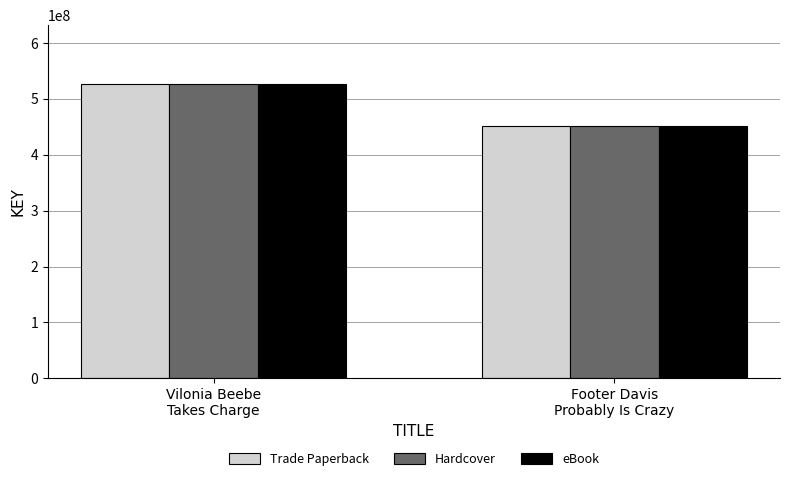

At which label does Trade Paperback reach its peak?

Vilonia Beebe
Takes Charge